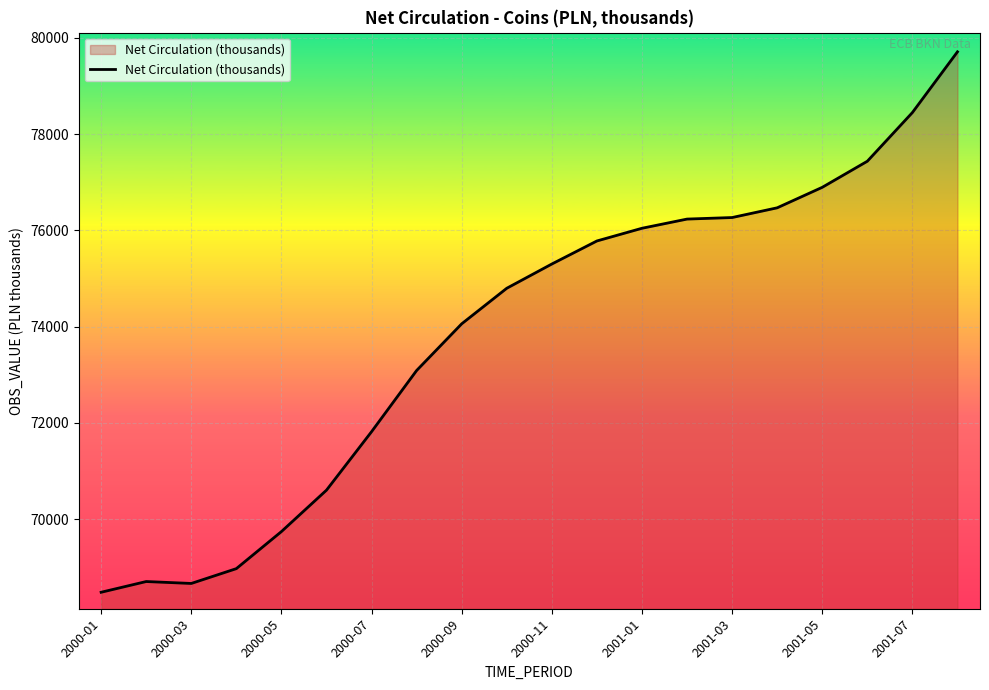

What is the difference between the maximum and minimum values?

11232